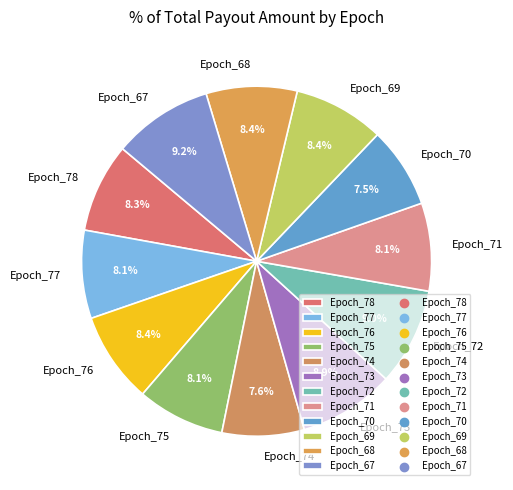

Is there a majority slice in this chart?

No